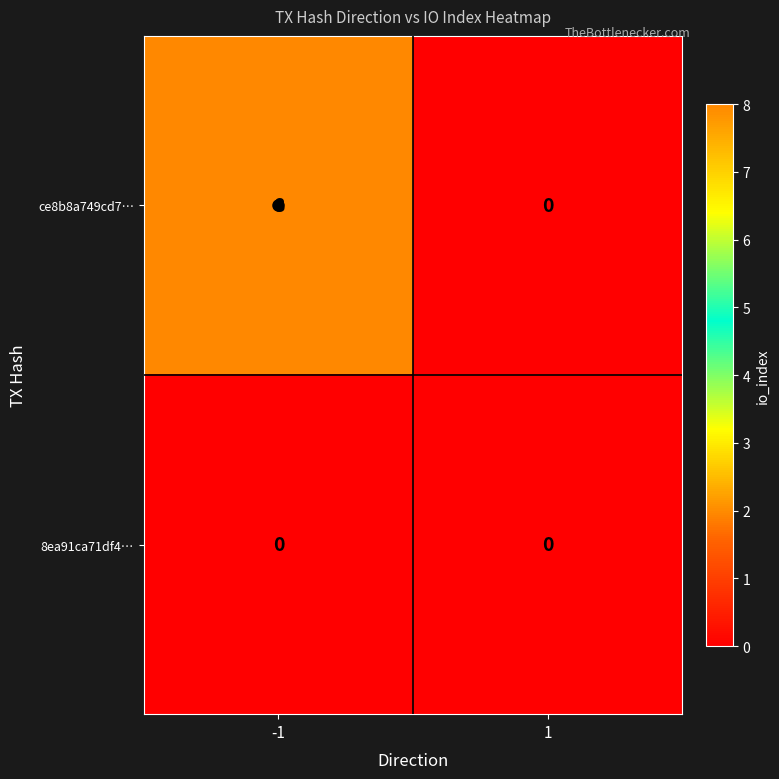

Which series has the largest total across all categories?

ce8b8a749cd7…